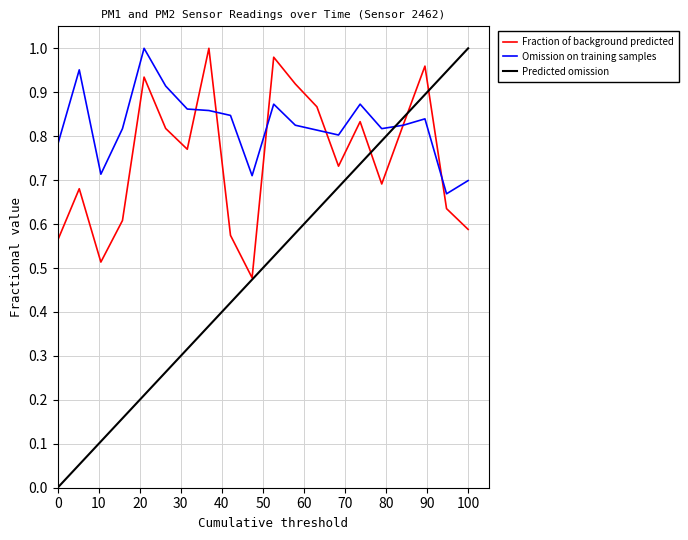

Does the chart have visible grid lines?

Yes